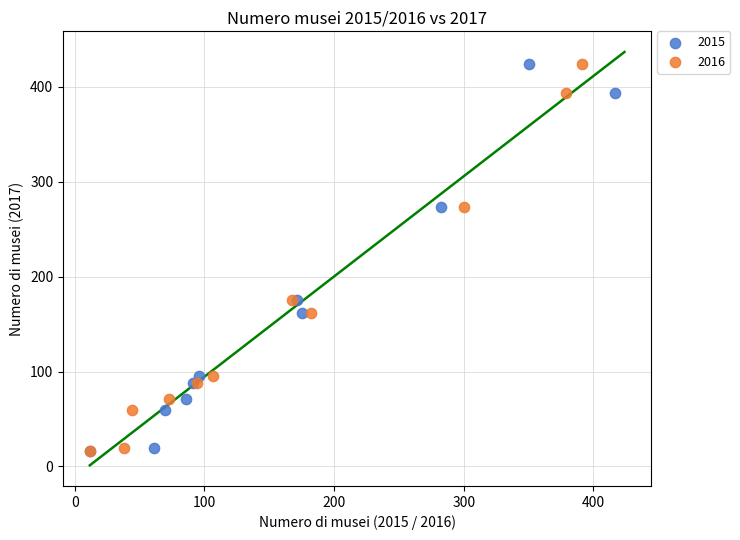

What are all the series names shown in the legend?

2015, 2016